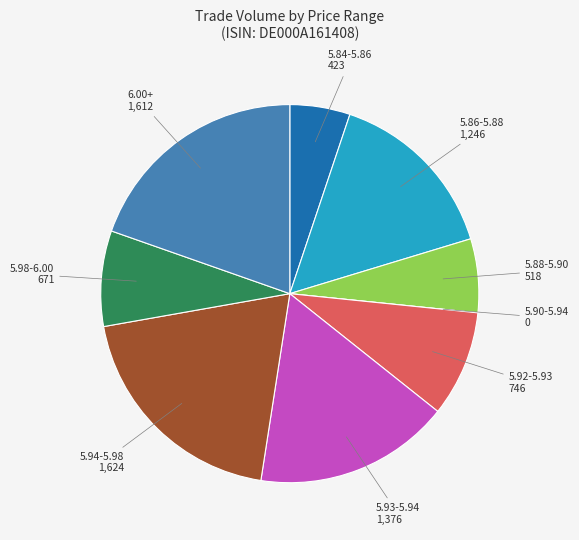

Does 5.93-5.94 represent more than half of the total?

No